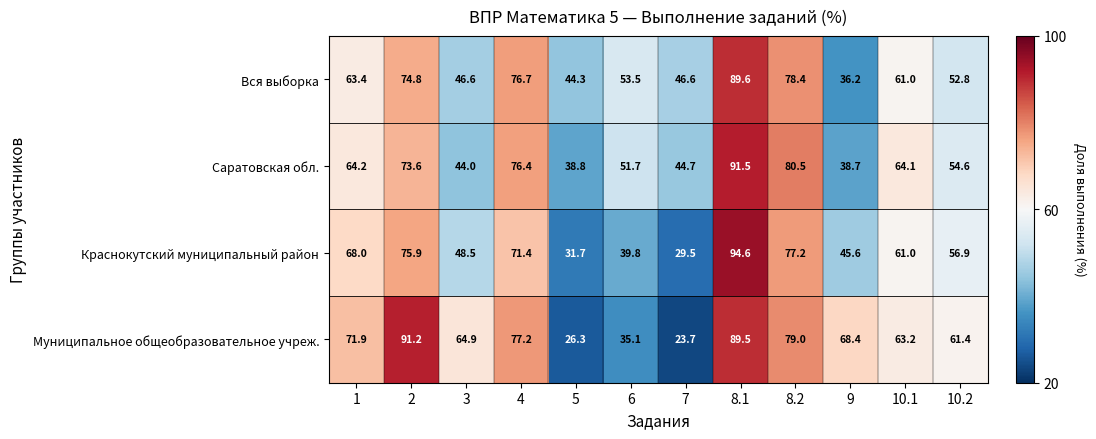

Rank the series by their maximum value, from lowest to highest.

Вся выборка, Муниципальное общеобразовательное учреж., Саратовская обл., Краснокутский муниципальный район